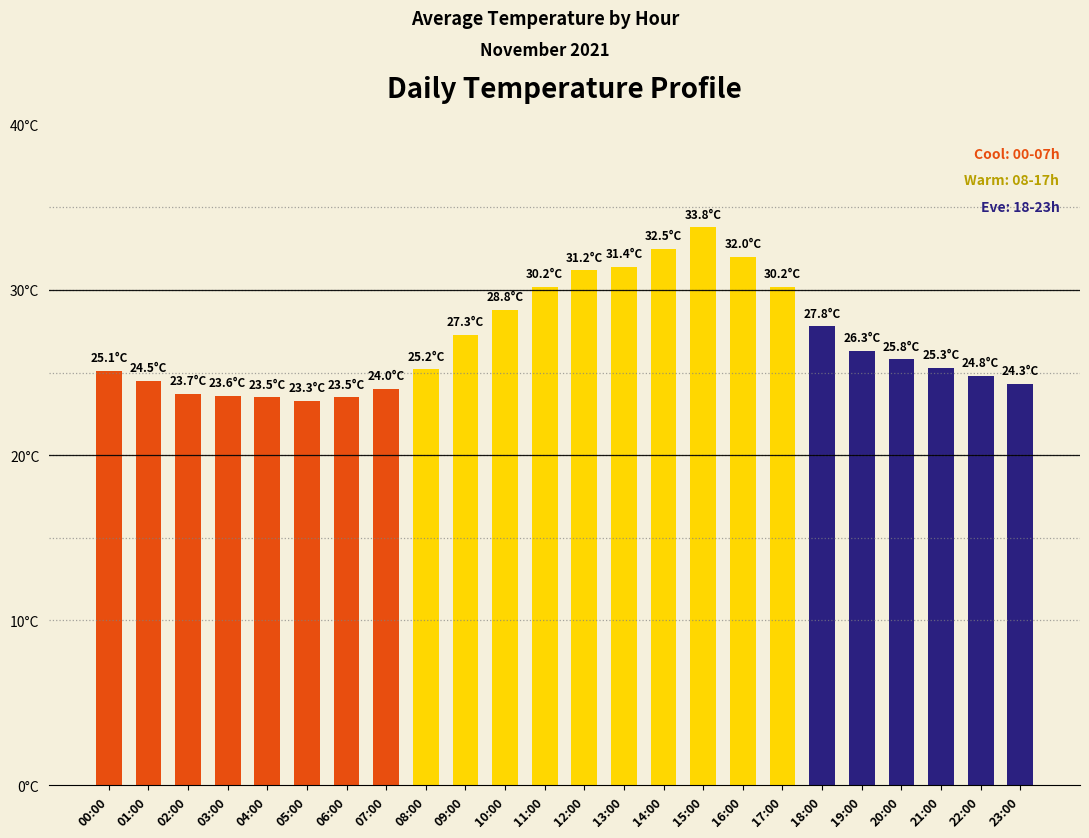

The chart shows a value of 23.5 at 04:00. True or false?

True